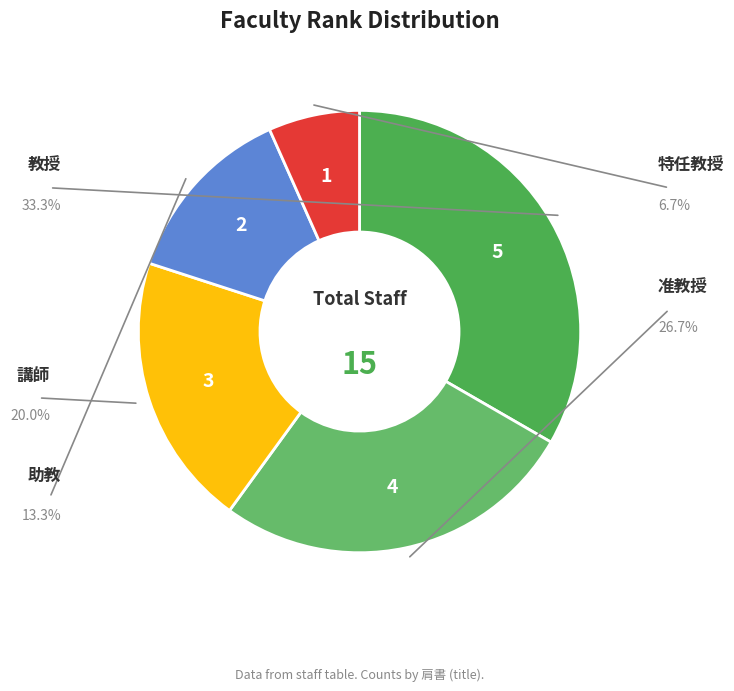

Count the number of slices in the pie.

5